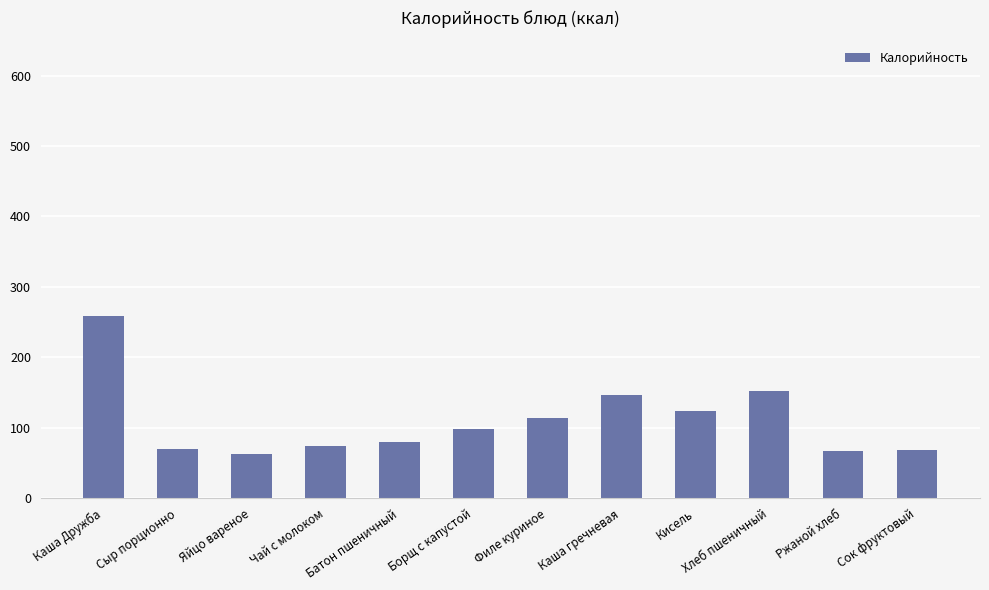

What is the ratio of the value at Филе куриное to the value at Ржаной хлеб?

1.7